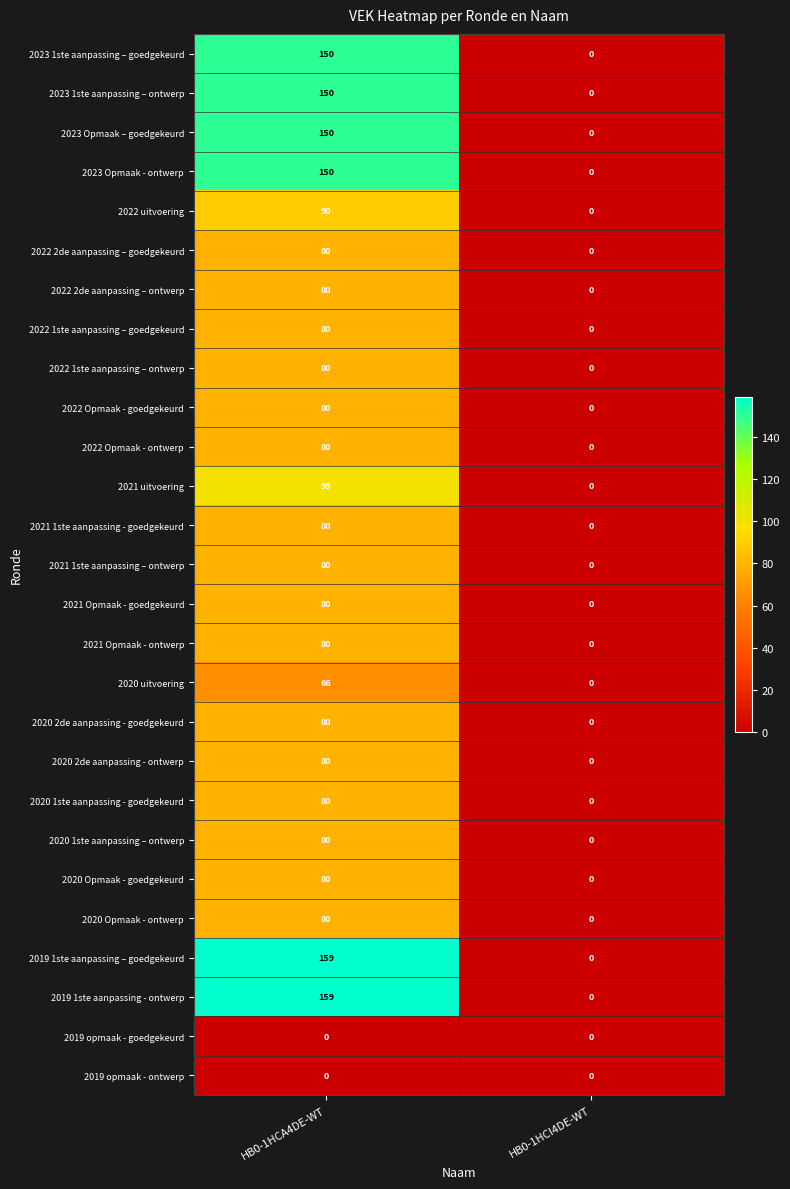

True or false: 2021 uitvoering has a value of 0 at HB0-1HCI4DE-WT.

True